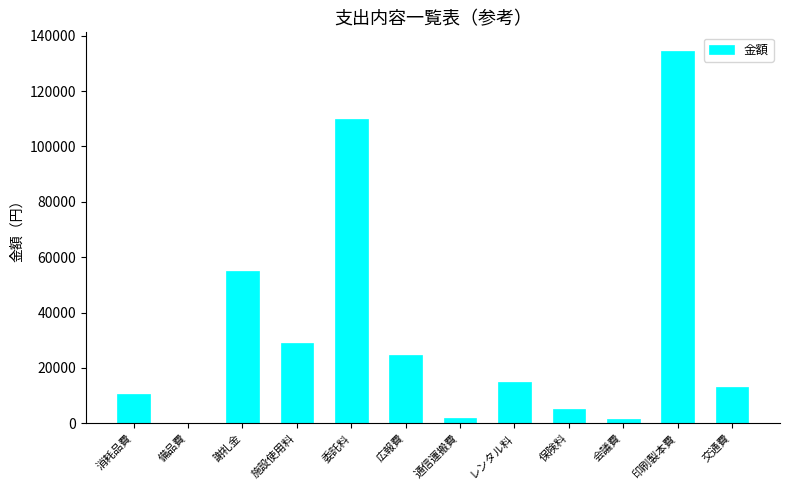

The chart shows a value of 0 at 備品費. True or false?

True